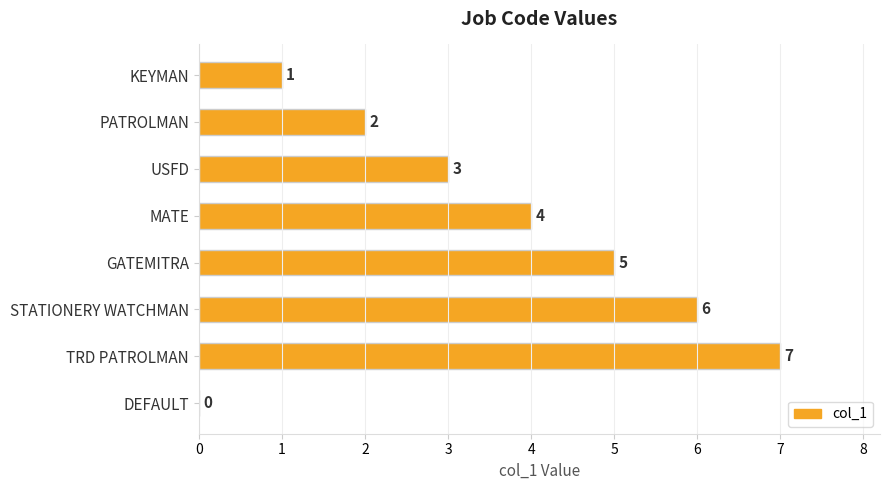

Which label corresponds to the largest value in the chart?

TRD PATROLMAN